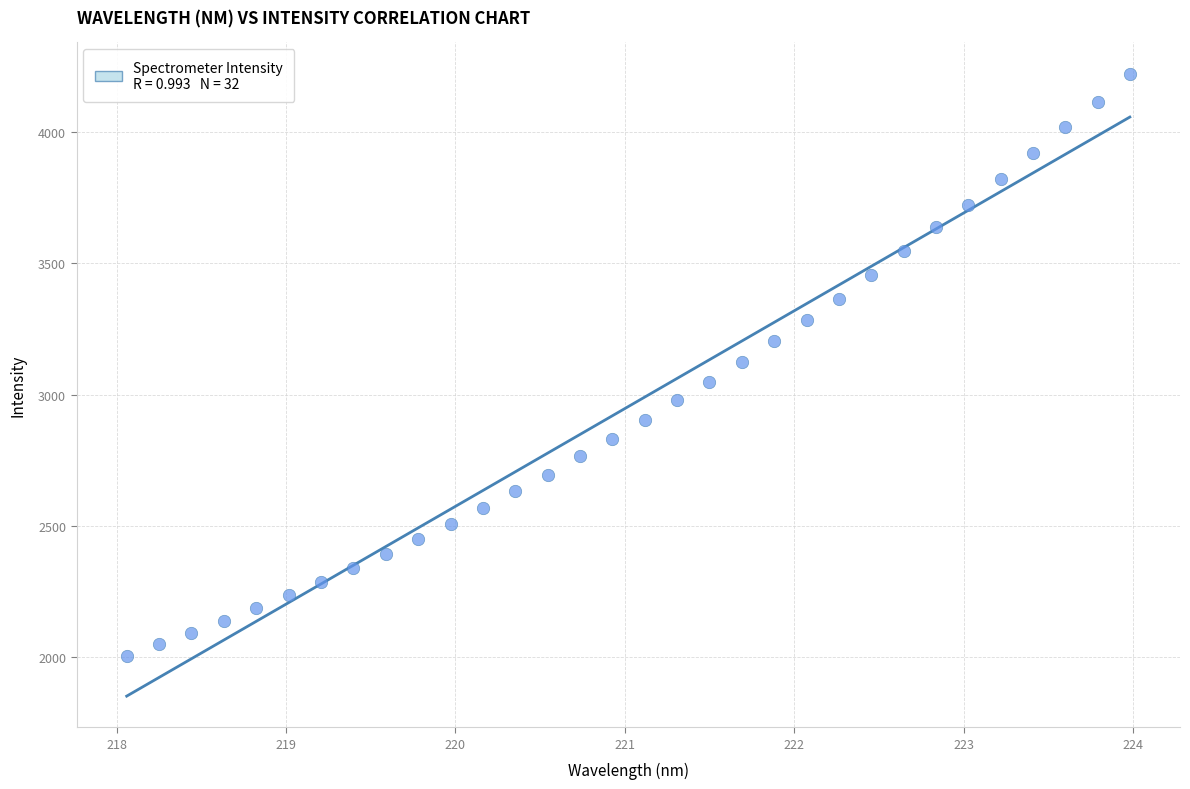

What is the range of Y values (max minus min)?

2218.8